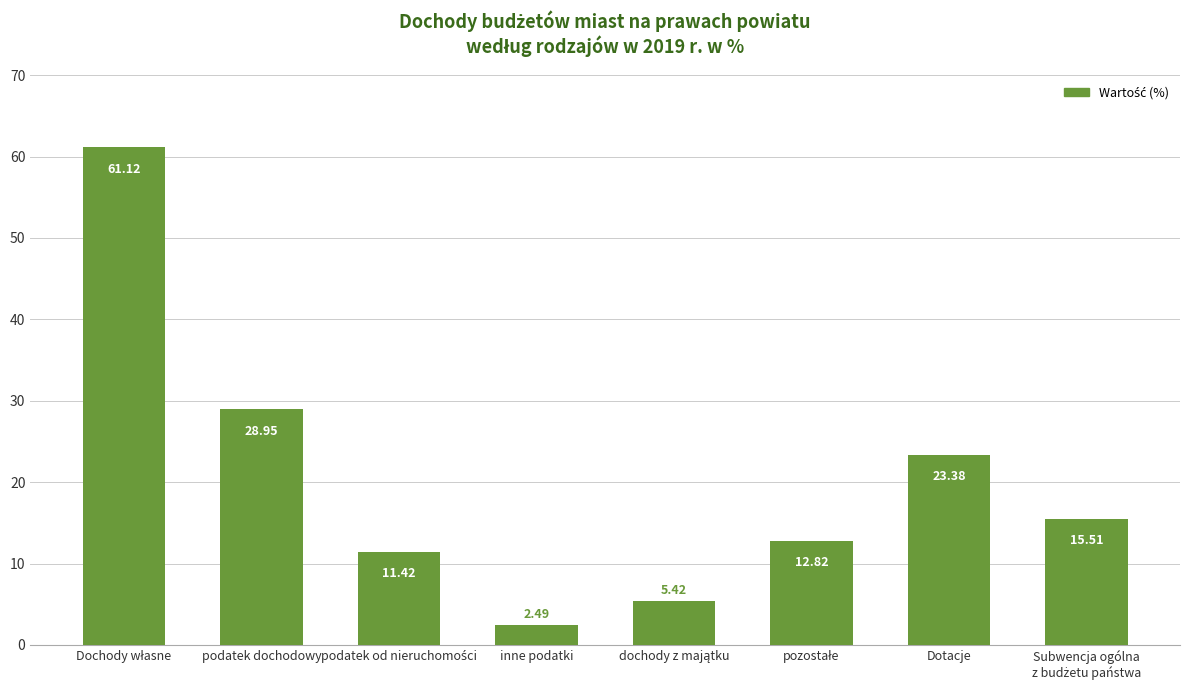

Approximately how many times larger is the value at Dotacje compared to podatek dochodowy?

0.8